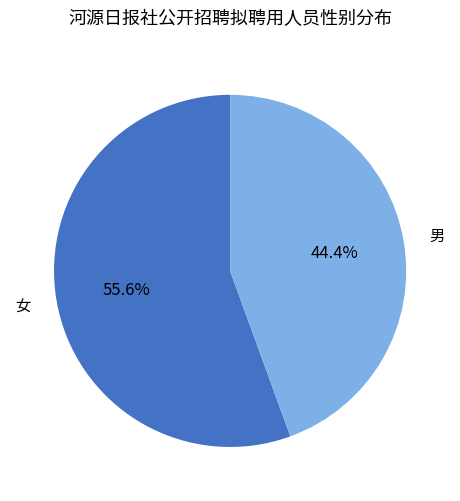

The 男 slice represents 44% of the pie. True or false?

True